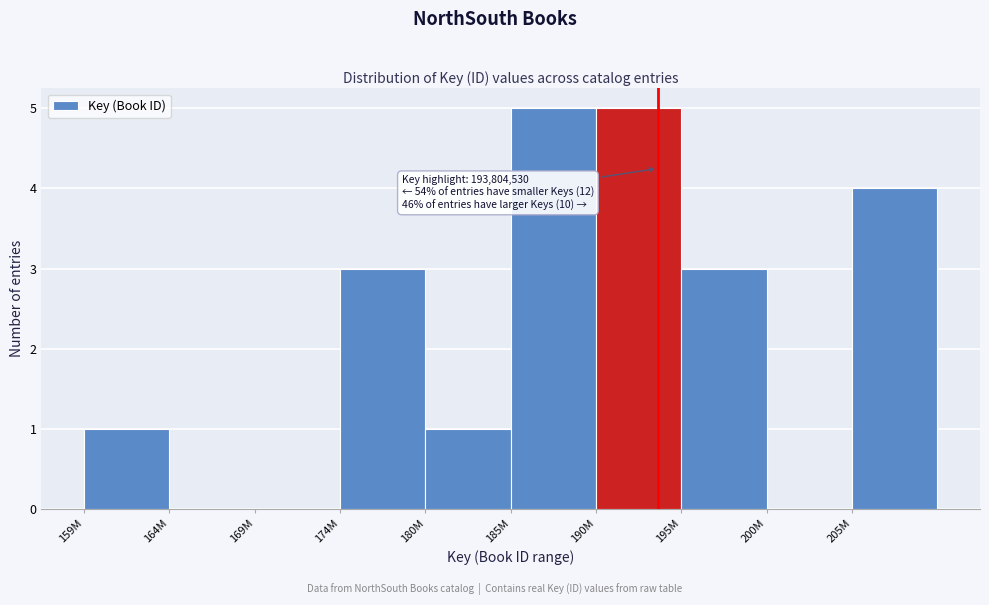

Reading left to right, extract all data points from this chart.

159M=1	164M=0	169M=0	174M=3	180M=1	185M=5	190M=5	195M=3	200M=0	205M=4